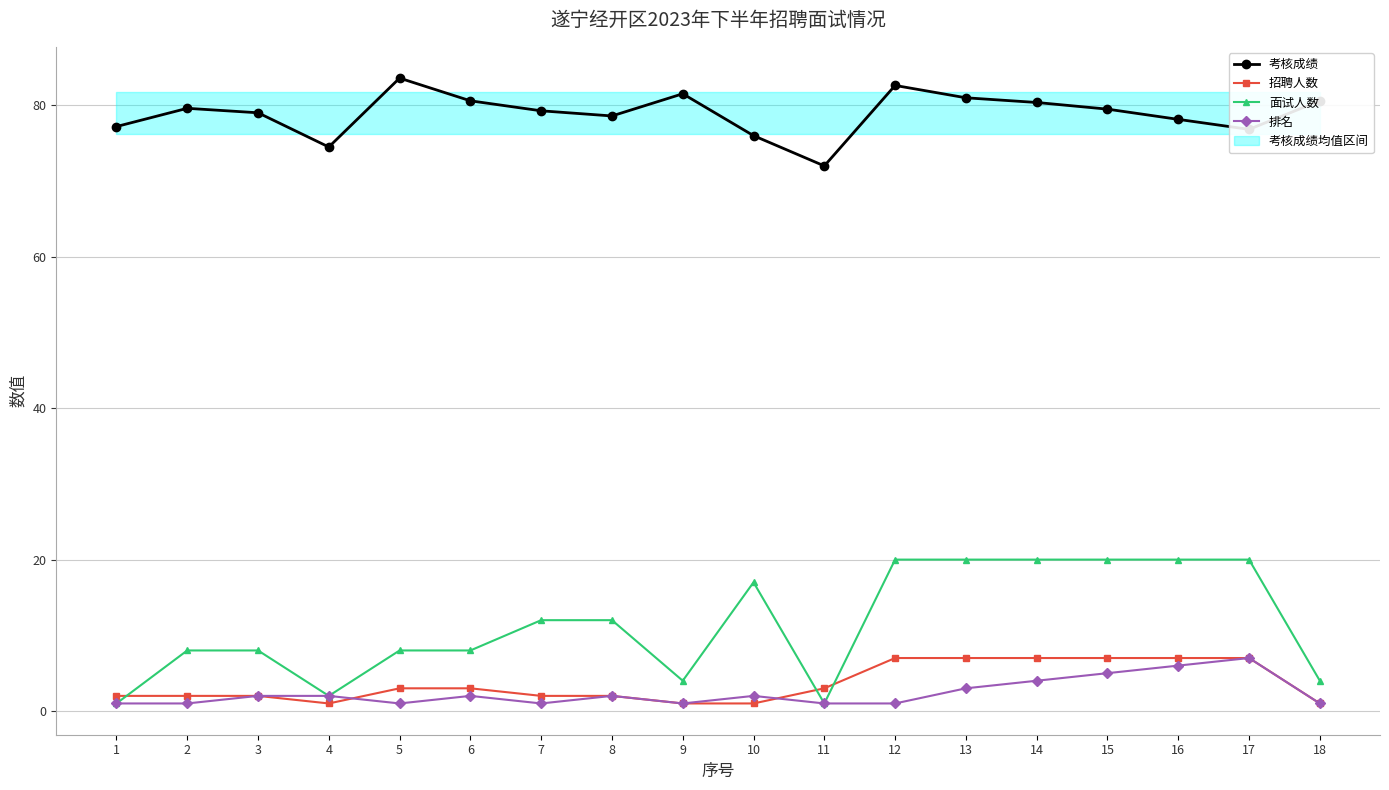

At which category does 排名 reach its first local peak?

6